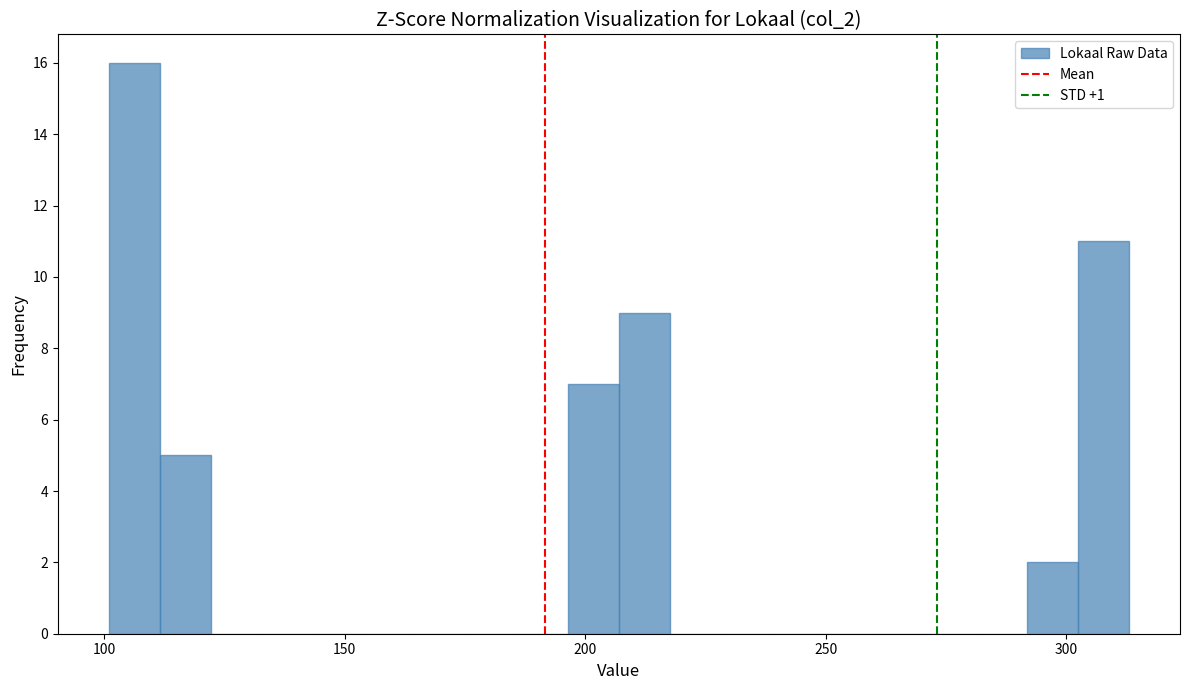

Around what value on the x-axis is the tallest bar? Give the approximate position of its centre, as read against the axis.

105